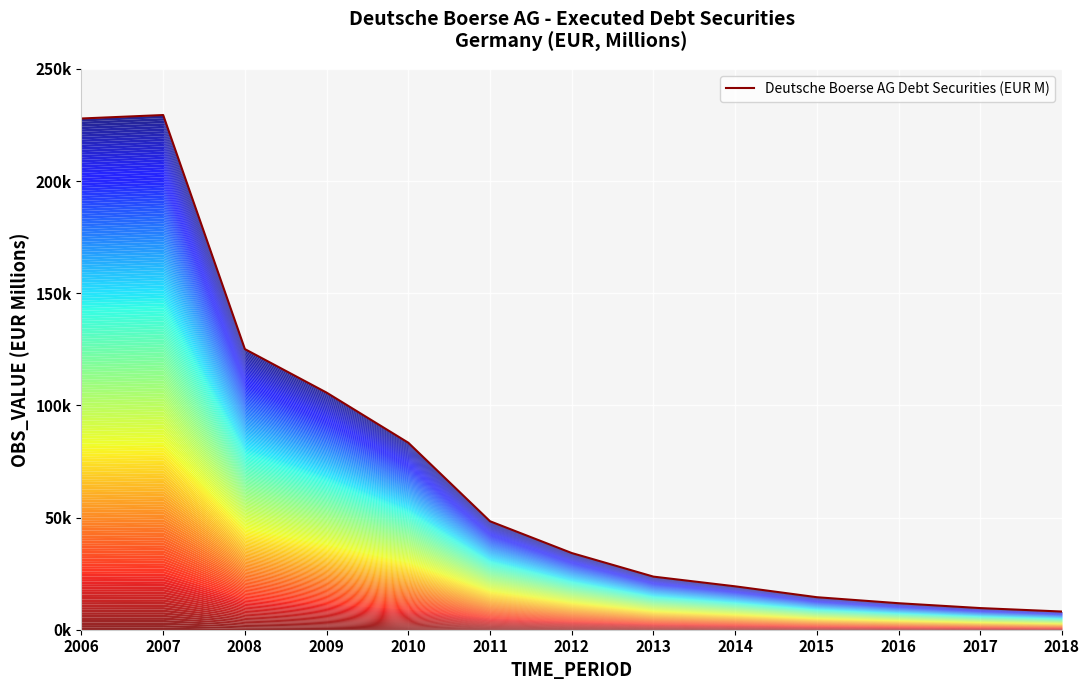

Rank the categories by value from lowest to highest.

2018, 2017, 2016, 2015, 2014, 2013, 2012, 2011, 2010, 2009, 2008, 2006, 2007